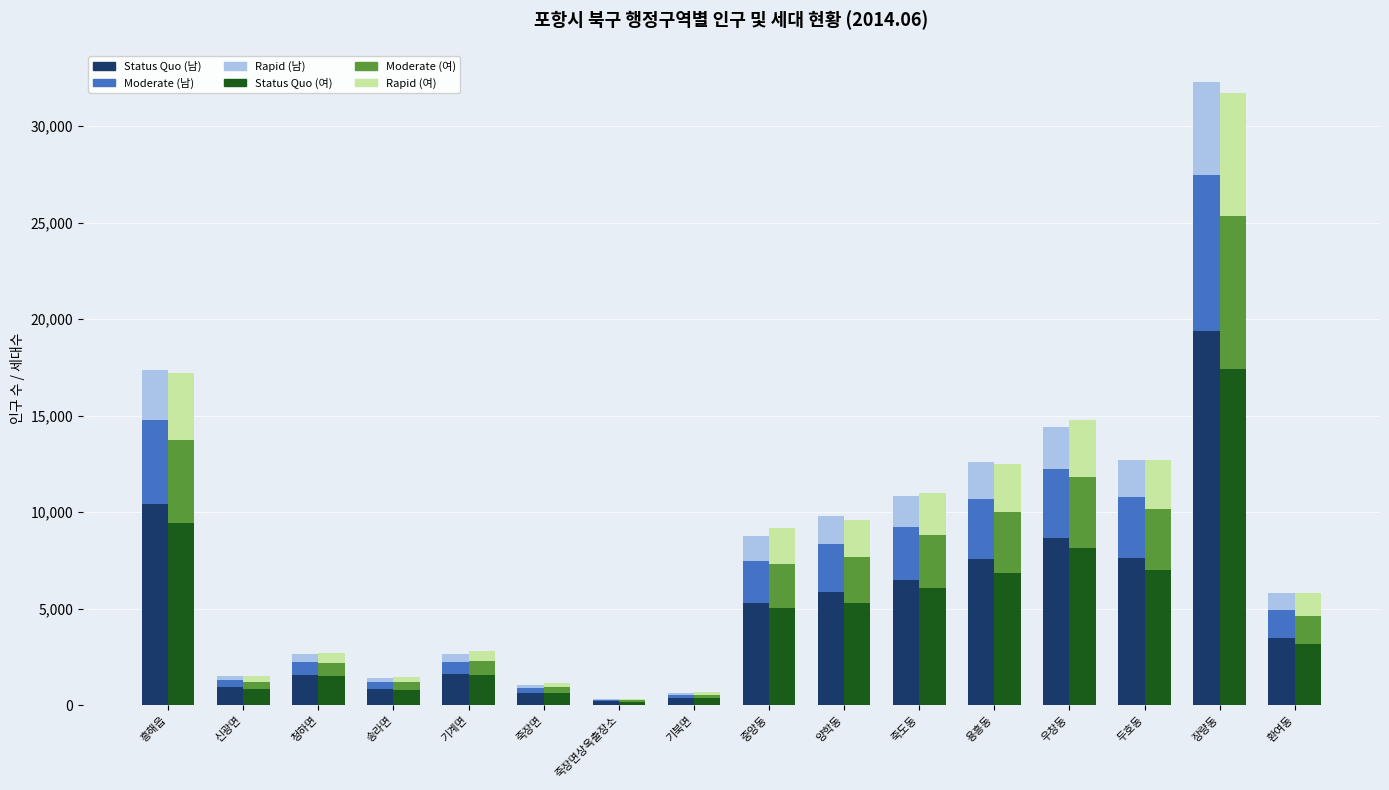

What is the greatest value displayed?

19371